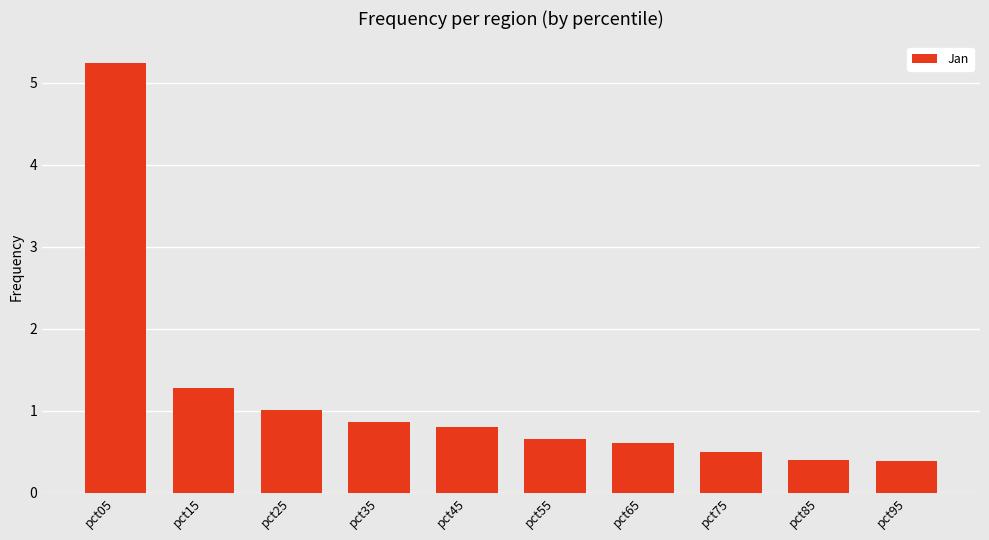

What is the difference between the maximum and second lowest values?

4.8